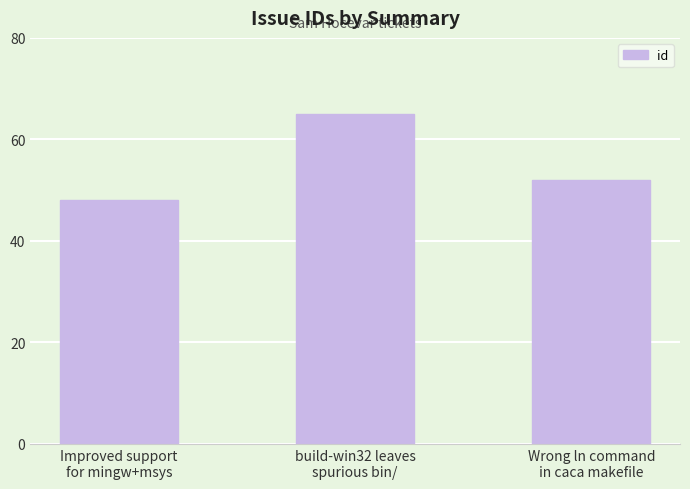

What is the greatest value displayed?

65